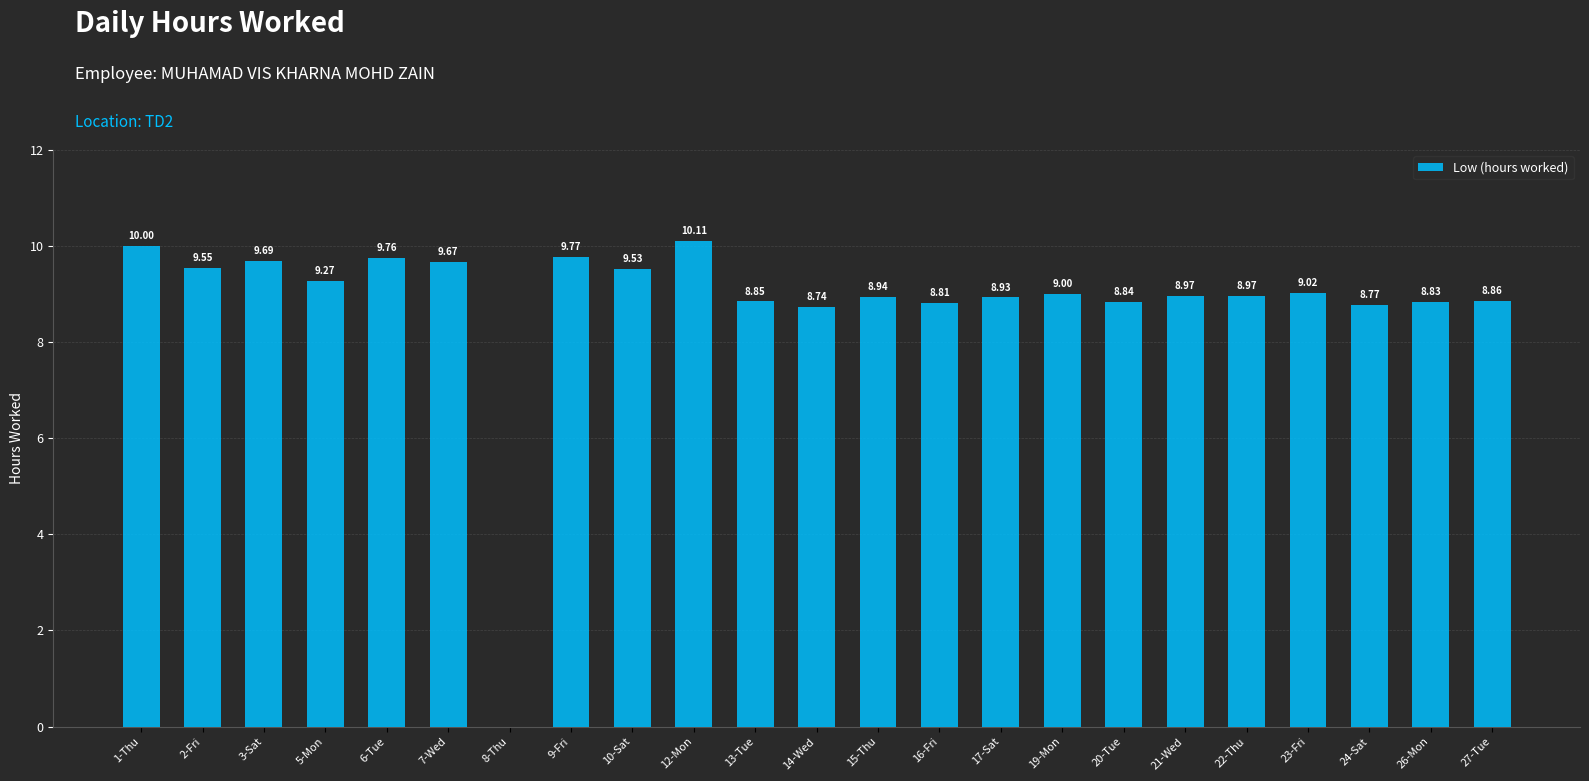

What is the greatest value displayed?

10.1